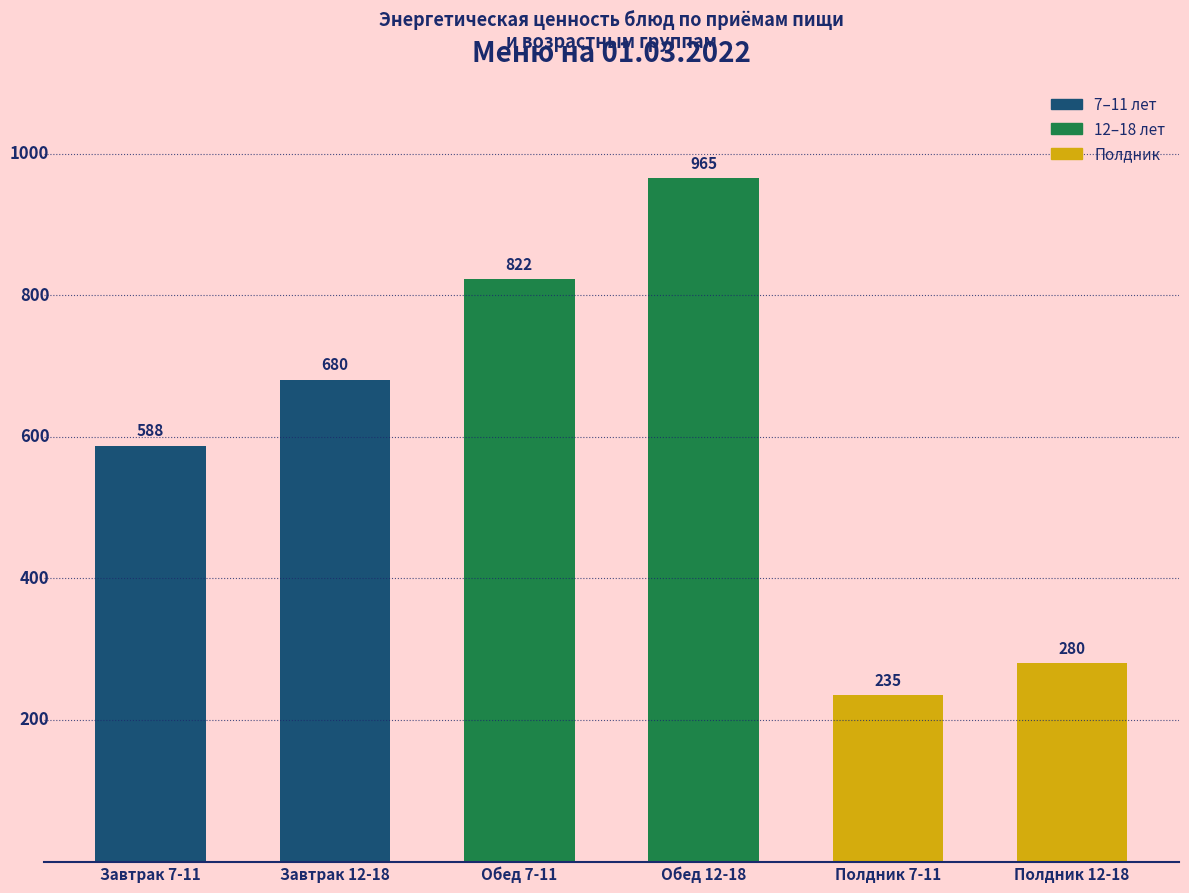

What is the sum of all values?

3570.0